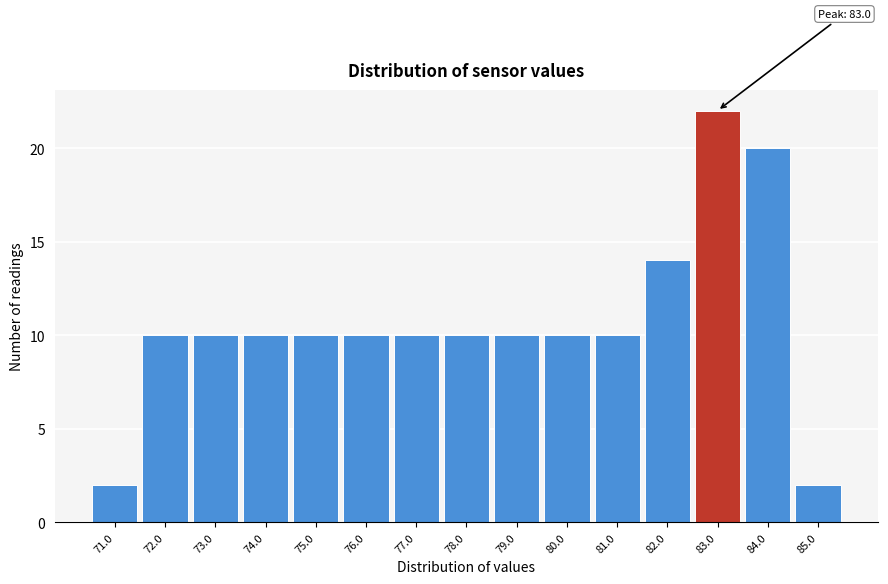

Reading right to left, transcribe all the data shown in this chart.

85.0=2	84.0=20	83.0=22	82.0=14	81.0=10	80.0=10	79.0=10	78.0=10	77.0=10	76.0=10	75.0=10	74.0=10	73.0=10	72.0=10	71.0=2